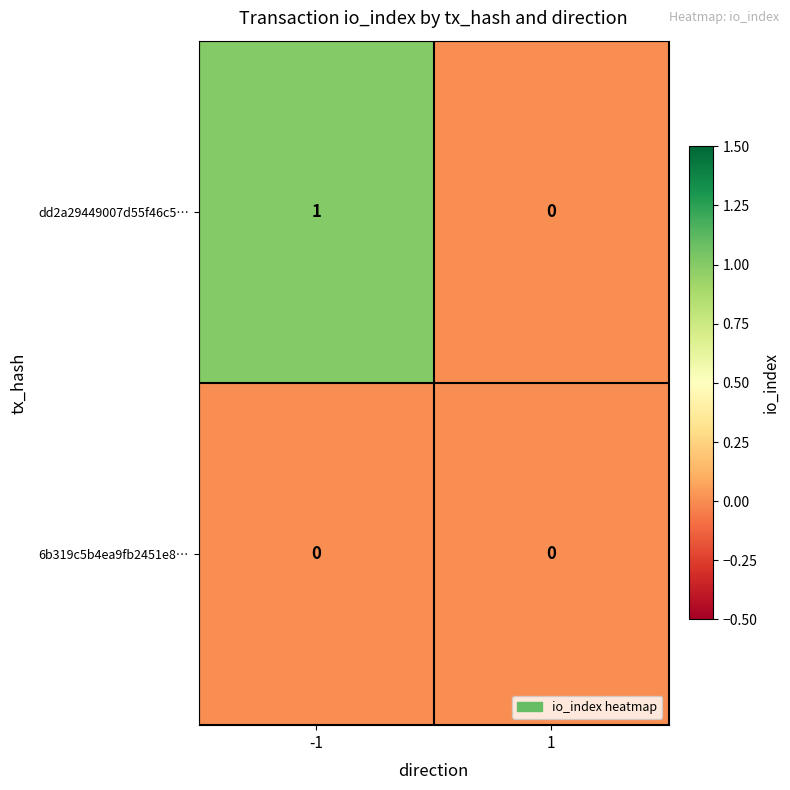

Which series changed the most between -1 and 1?

dd2a29449007d55f46c5…